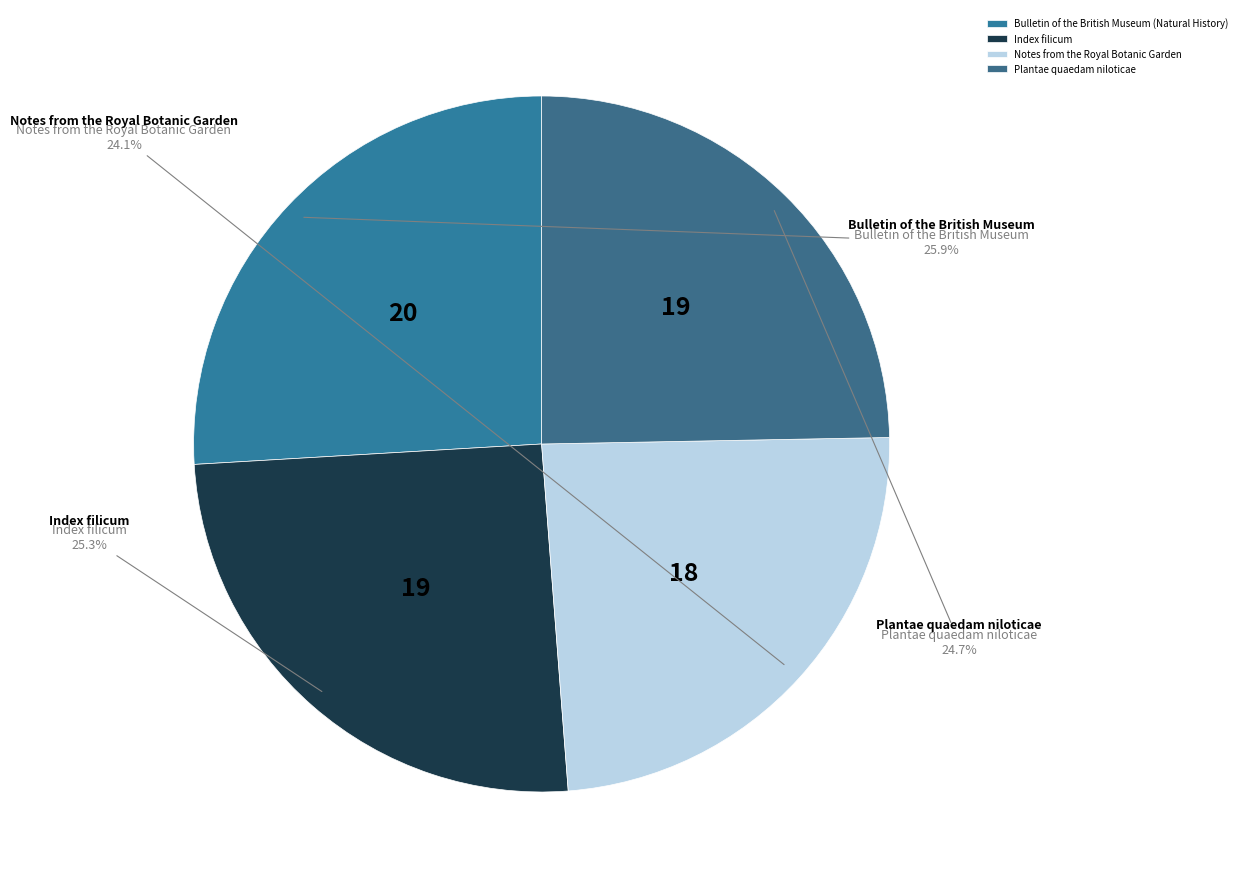

Count the number of slices in the pie.

4